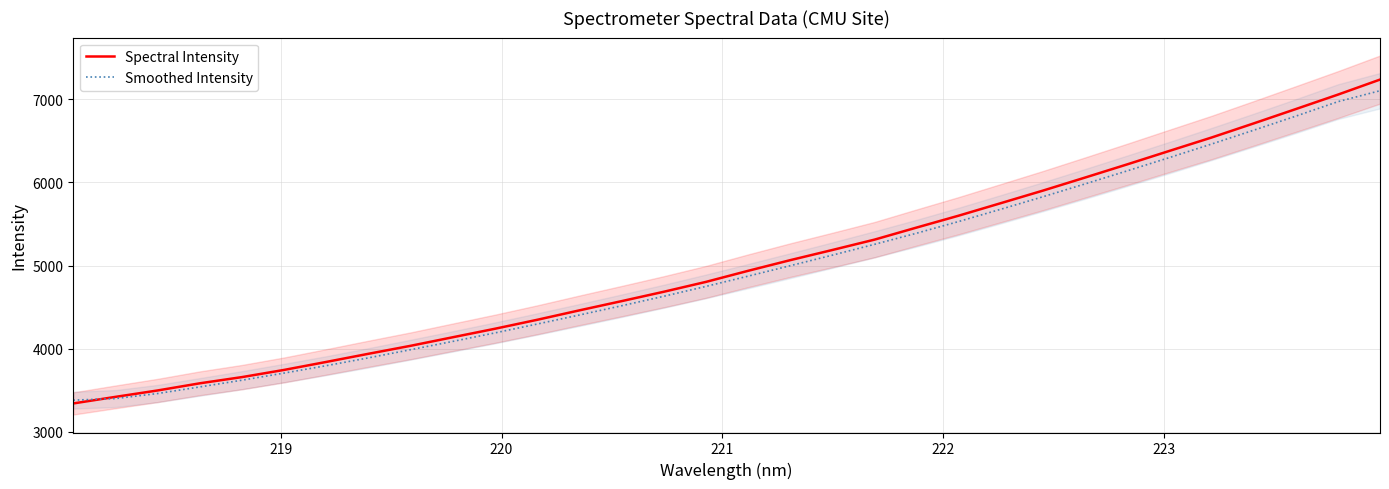

What is the lowest value of the Smoothed Intensity series?

3380.6